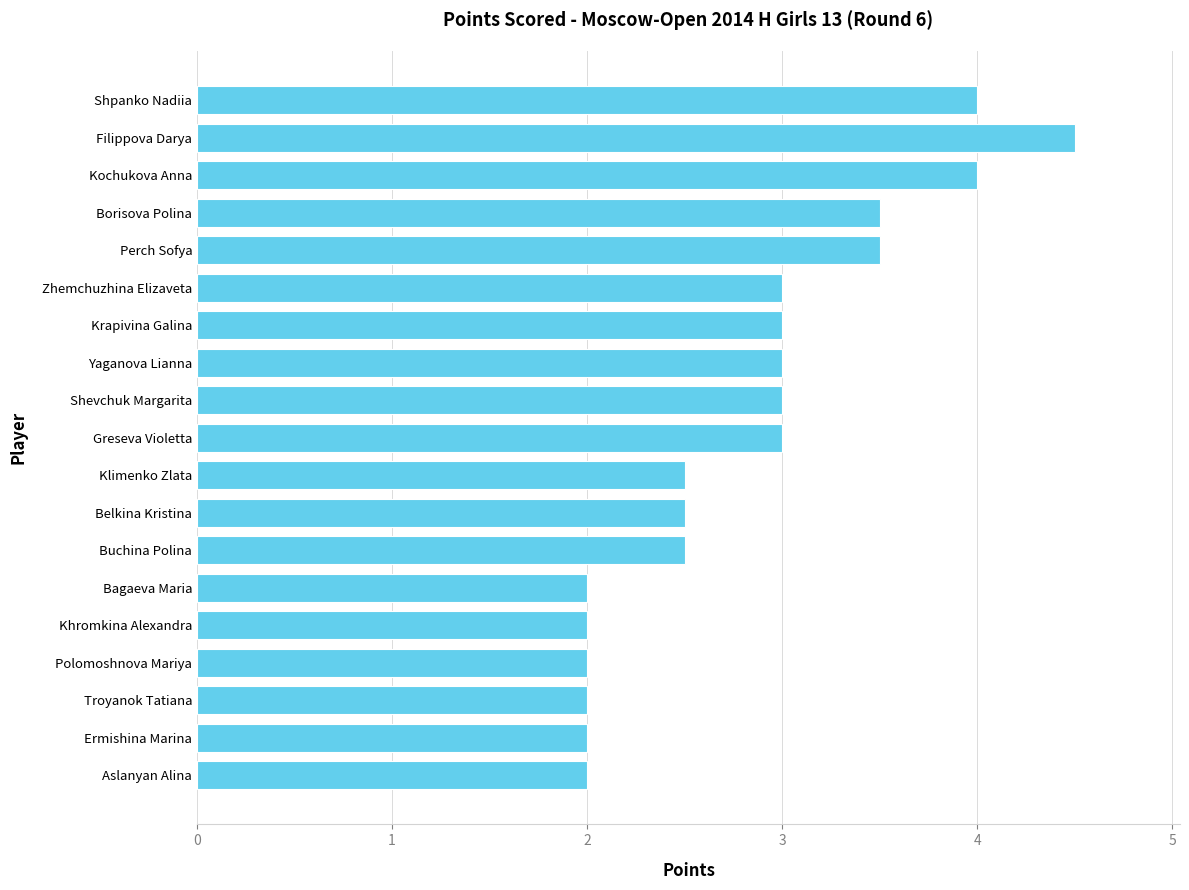

Reading top to bottom, what are all the values shown in this chart?

4.0	4.5	4.0	3.5	3.5	3.0	3.0	3.0	3.0	3.0	2.5	2.5	2.5	2.0	2.0	2.0	2.0	2.0	2.0